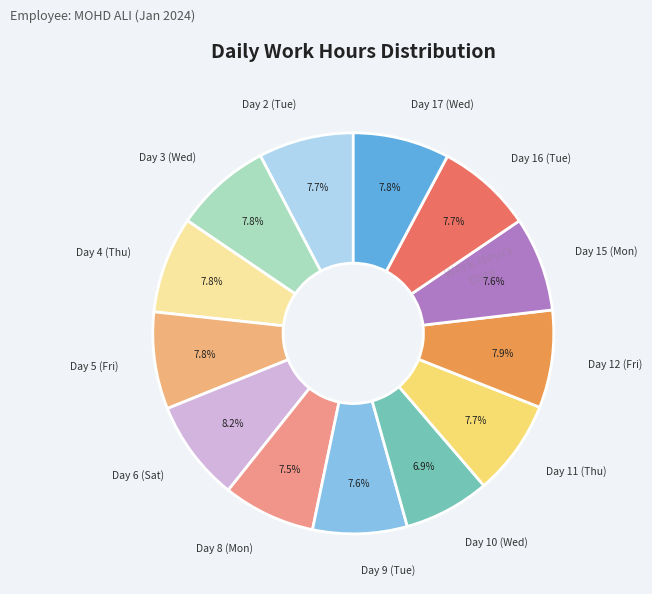

The Day 6 (Sat) slice represents 8% of the pie. True or false?

True